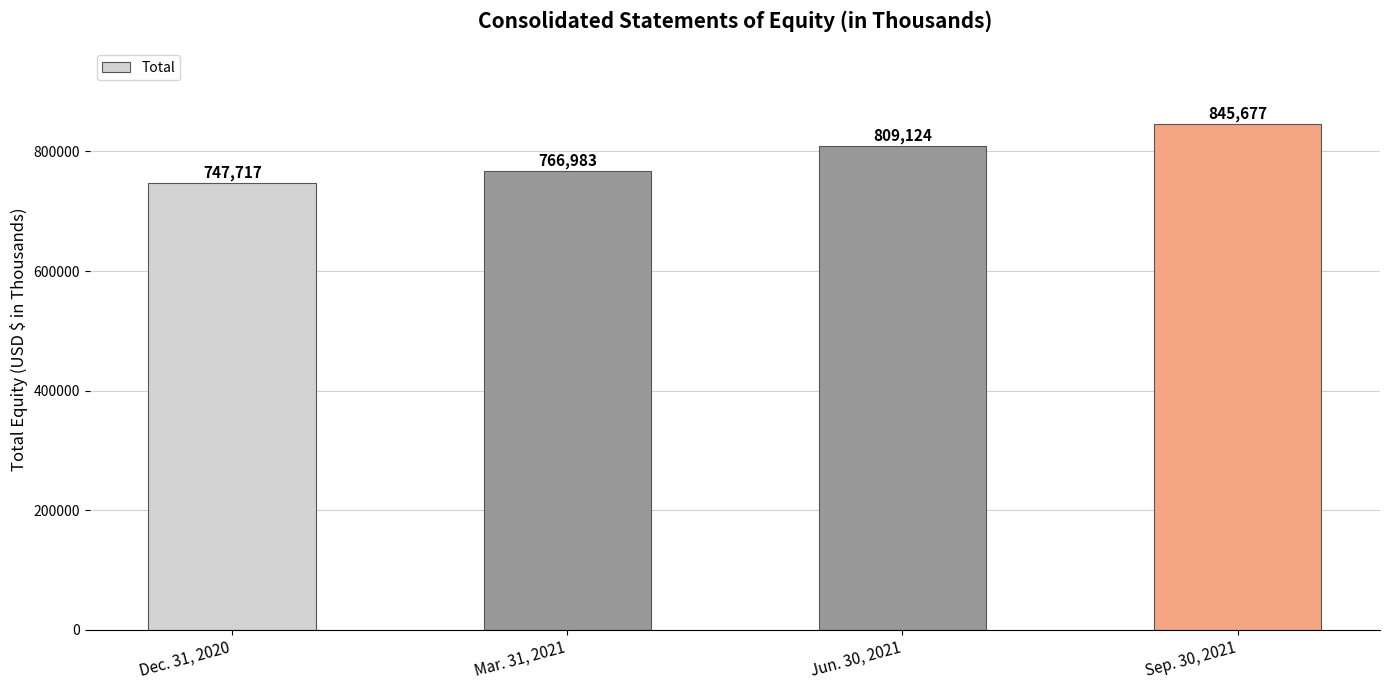

What is the change in value from Jun. 30, 2021 to Sep. 30, 2021?

+36553